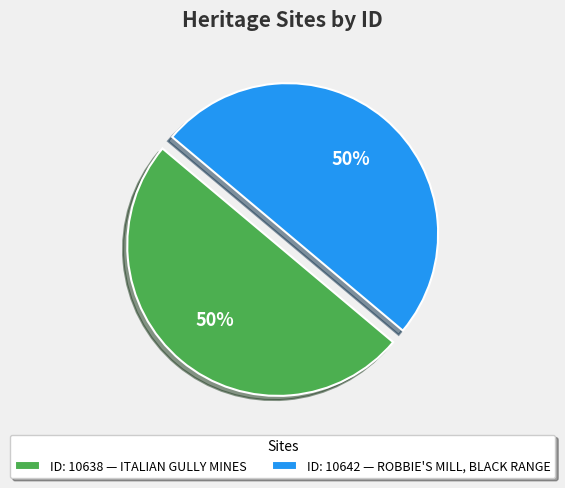

True or false: ID: 10638 — ITALIAN GULLY MINES accounts for 50% of the total.

True